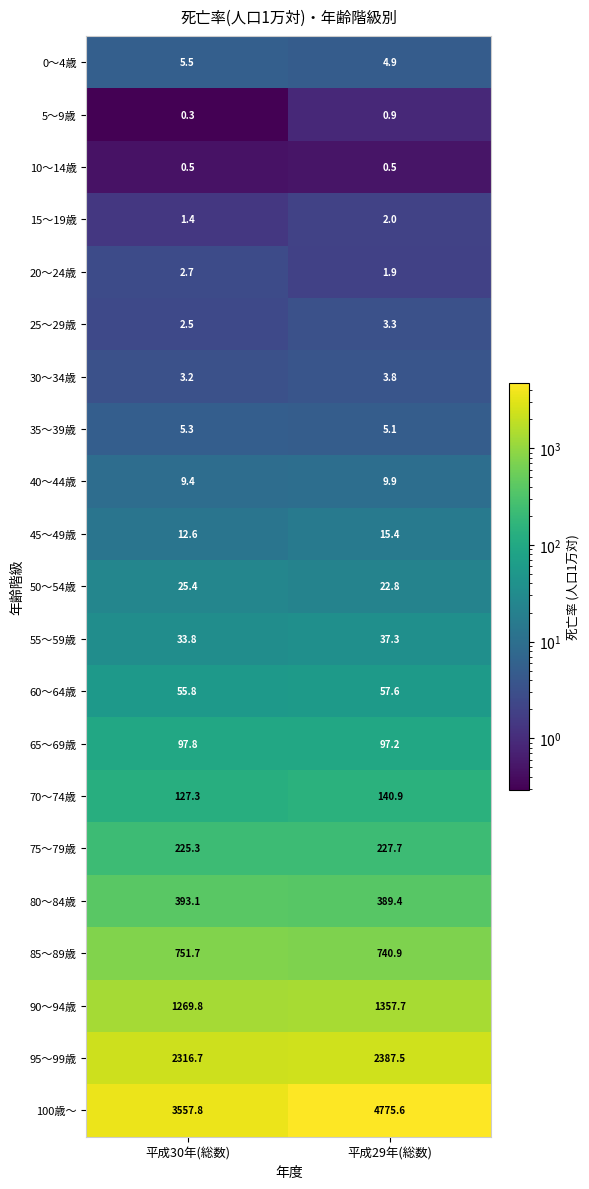

What is the average value of the 25～29歳 series?

2.9